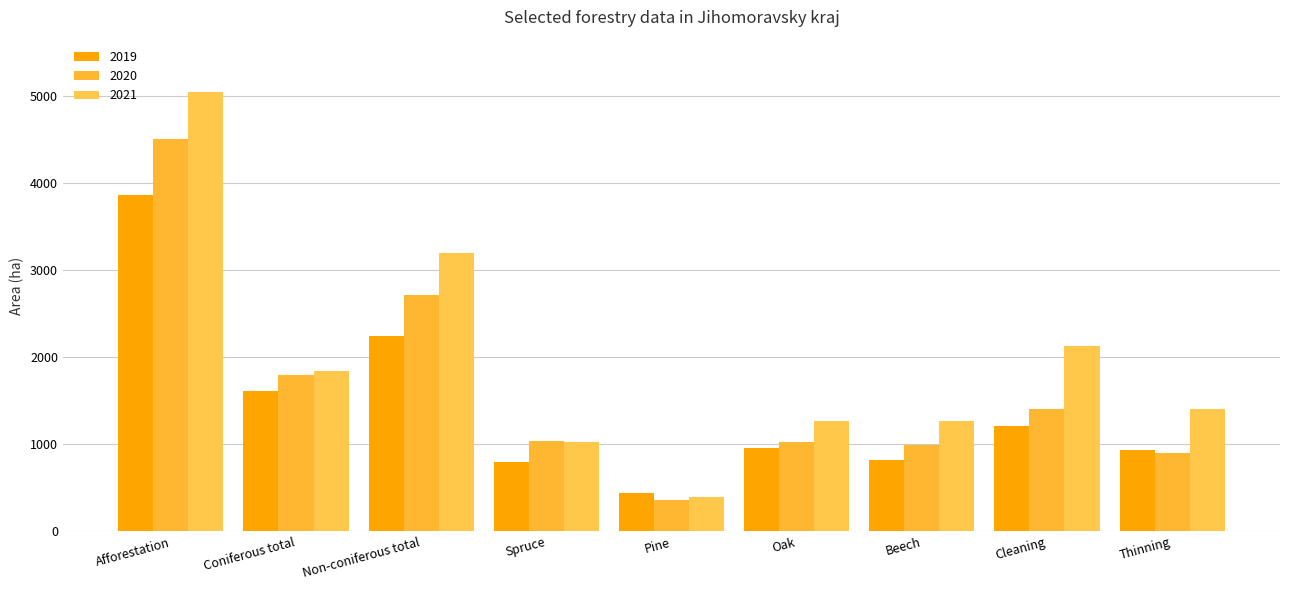

Which category has the highest value across all series?

Afforestation